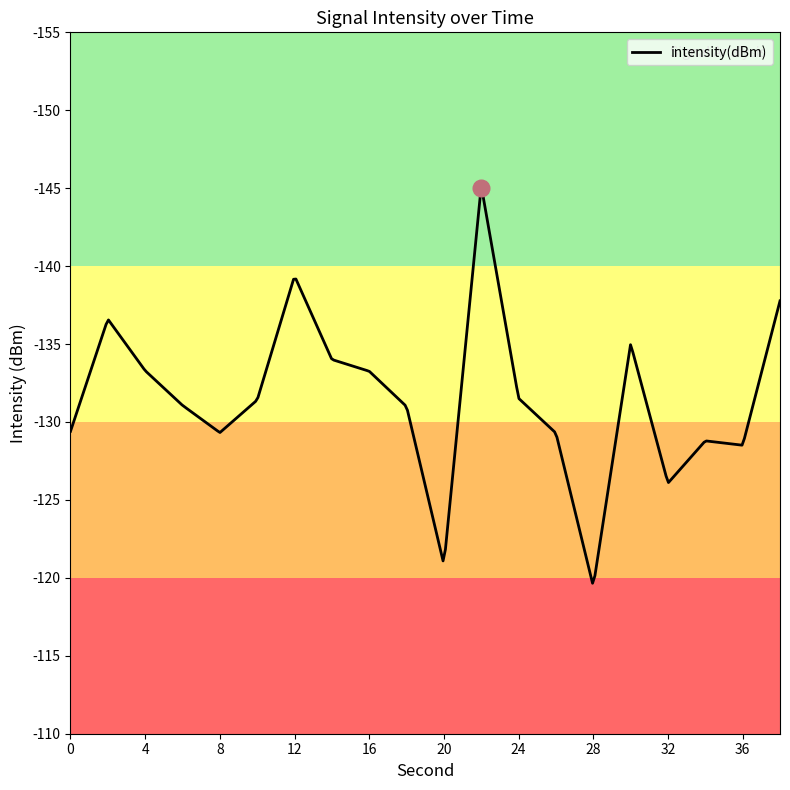

How many categories are shown in the chart?

300